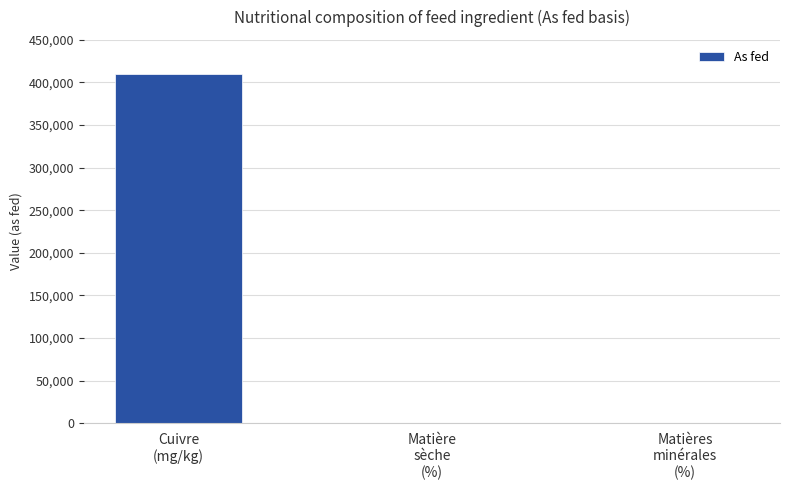

What is the greatest value displayed?

409590.0